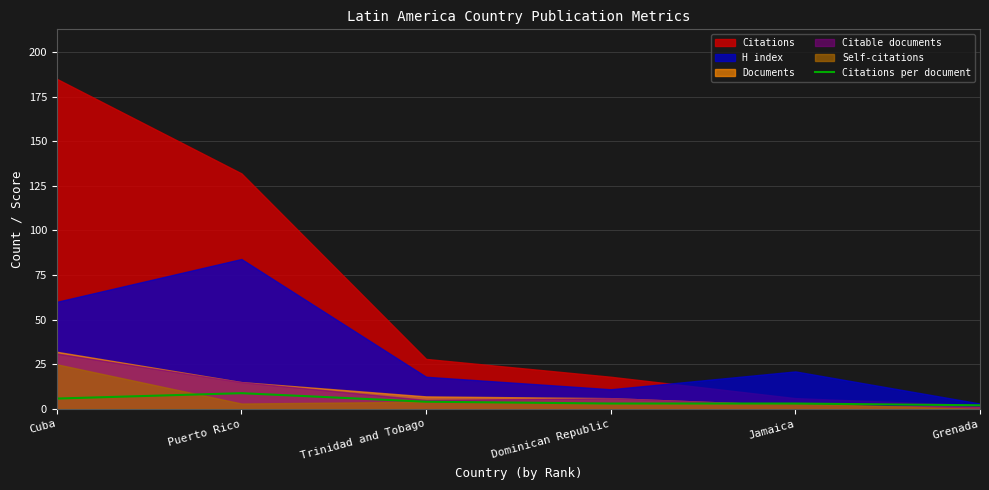

The chart shows a value of 1.9 at Jamaica. True or false?

False